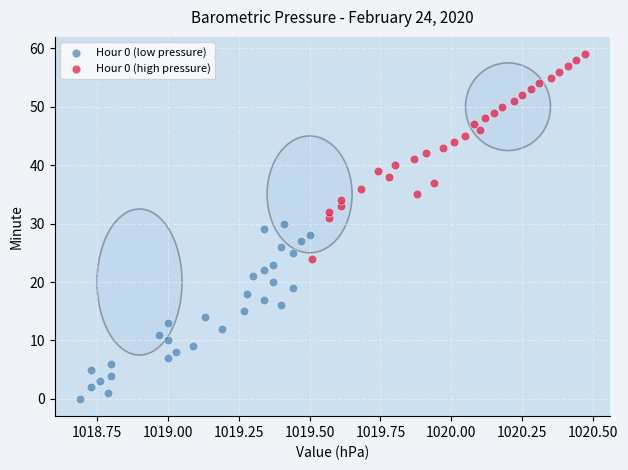

Which series reaches the minimum Y coordinate?

Hour 0 (low pressure)